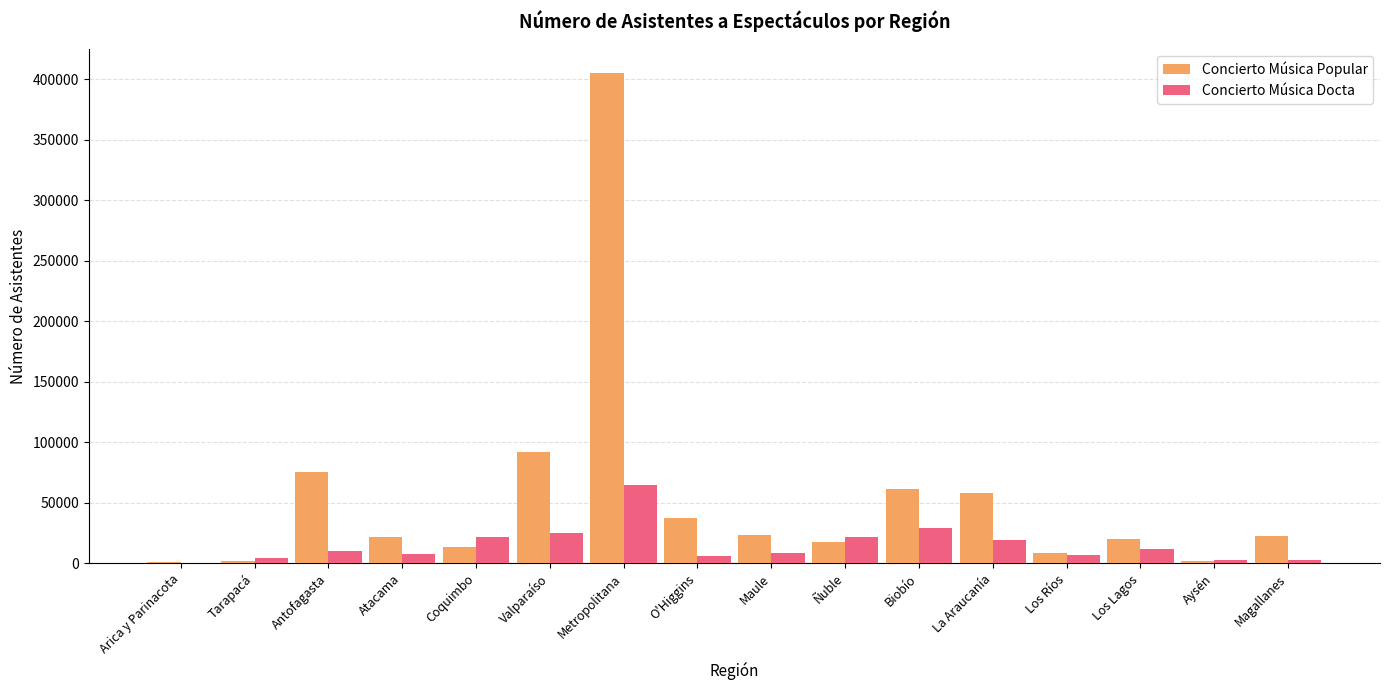

What is the sum of all Concierto Música Popular values?

863141